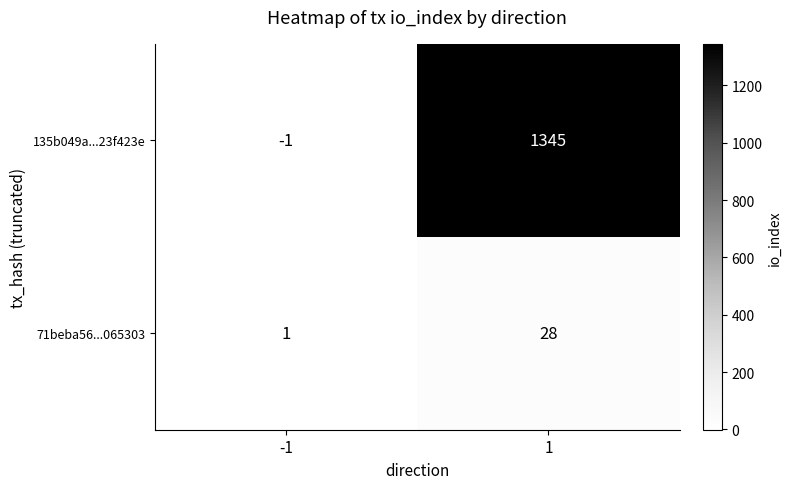

The value of 71beba56...065303 at 1 is 46. True or false?

False